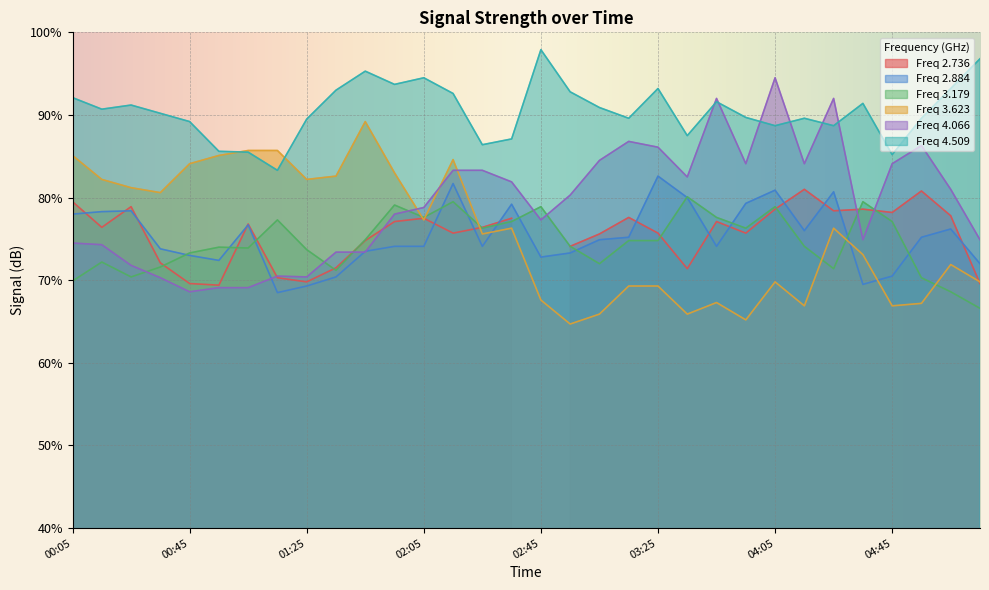

What is the approximate value of 3.179 at 03:15?

74.8